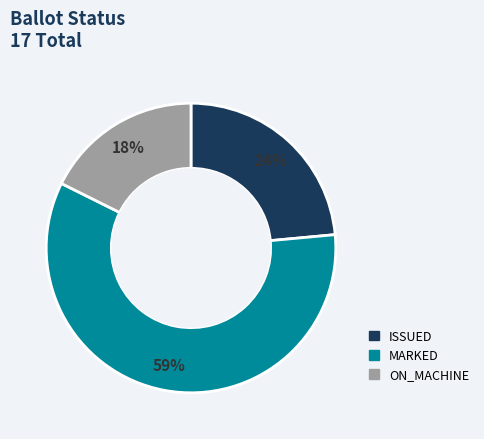

Which slice is the smallest?

ON_MACHINE